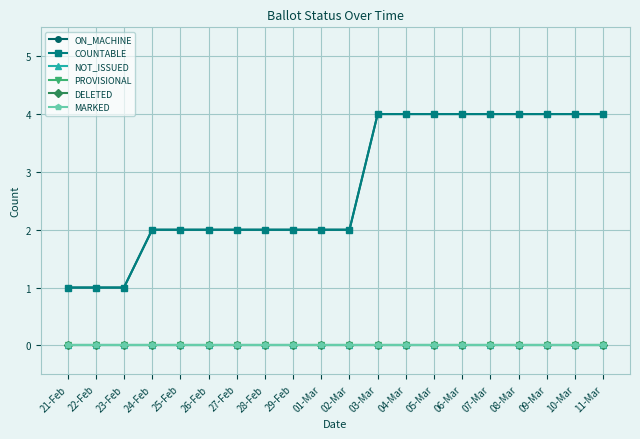

Between 29-Feb and 01-Mar, which is larger?

29-Feb